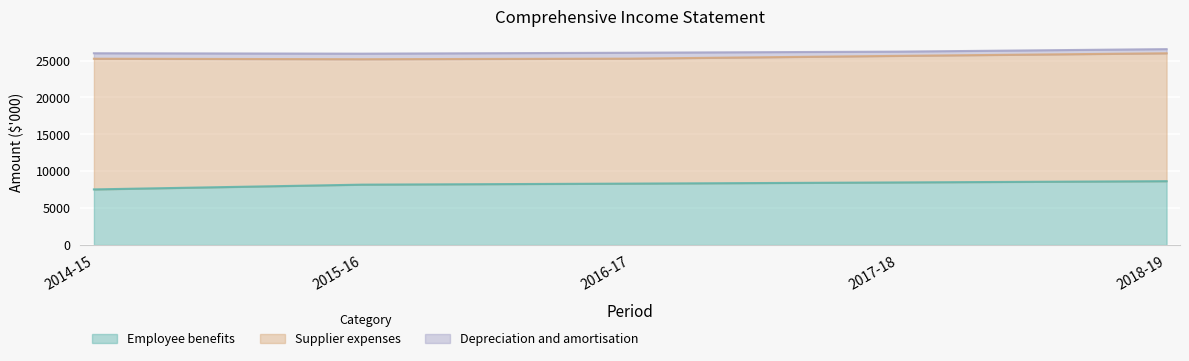

At 2018-19, list the series in order from largest to smallest.

Supplier expenses, Employee benefits, Depreciation and amortisation